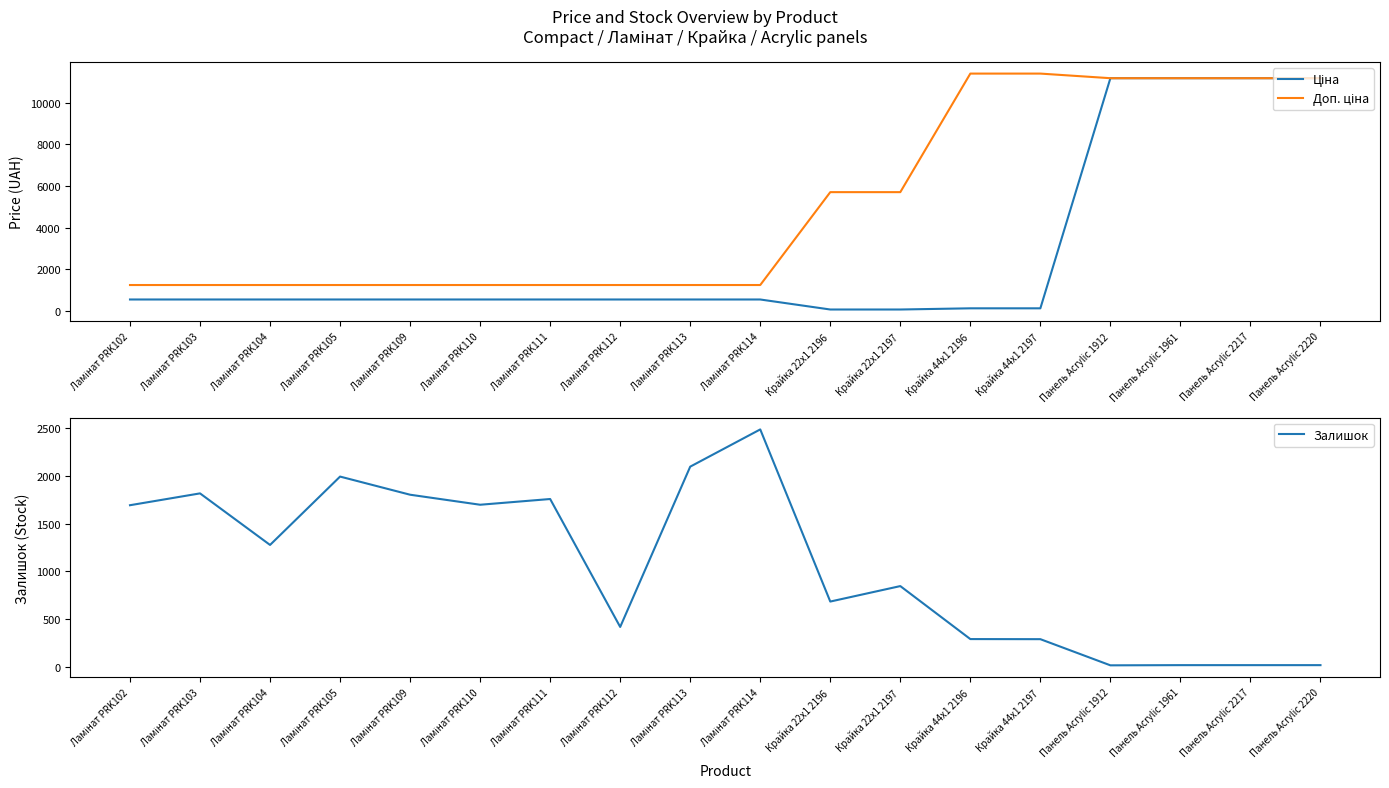

Reading left to right, transcribe all the data shown in this chart.

Ціна: 539.0	539.0	539.0	539.0	539.0	539.0	539.0	539.0	539.0	539.0	57.0	57.0	114.1	114.1	11188.2	11188.2	11188.2	11188.2
Доп. ціна: 1235.4	1235.4	1235.4	1235.4	1235.4	1235.4	1235.4	1235.4	1235.4	1235.4	5705.0	5705.0	11410.0	11410.0	11188.2	11188.2	11188.2	11188.2
Залишок: 1692.0	1816.0	1276.0	1992.0	1802.0	1697.0	1757.0	417.0	2096.0	2486.0	683.0	845.0	290.0	289.0	15.0	17.0	17.0	17.0